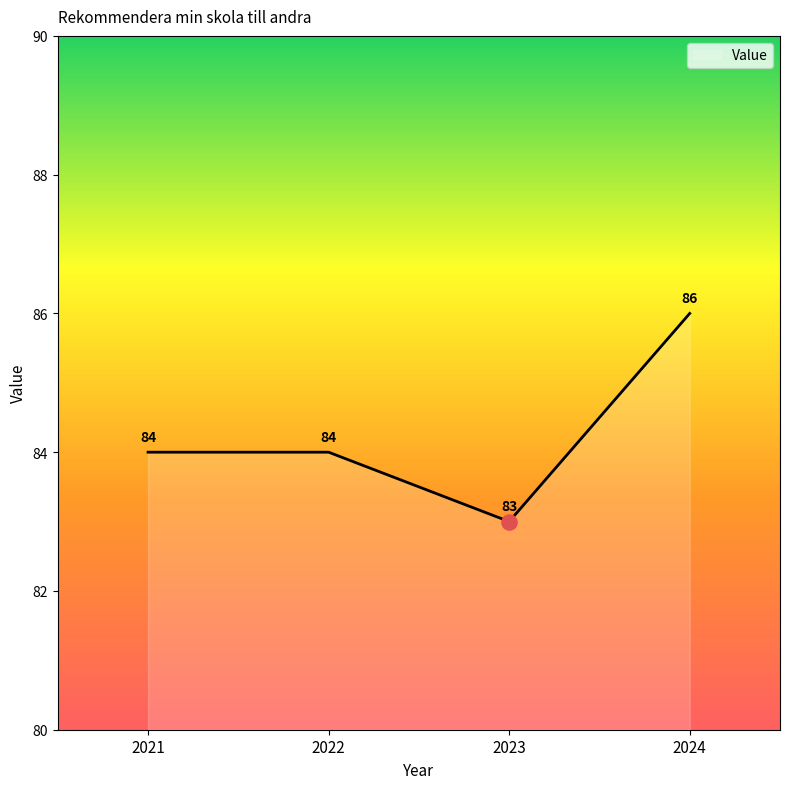

What is the ratio of the value at 2024 to the value at 2023?

1.0